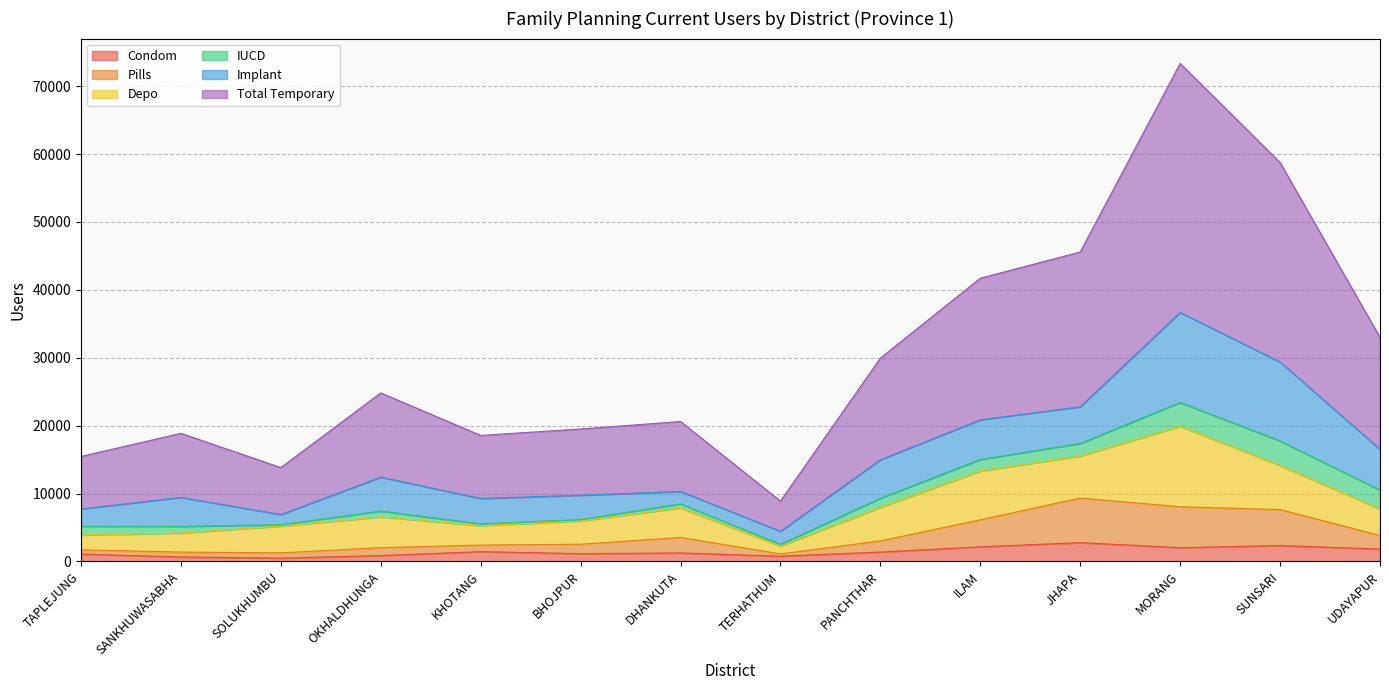

What is the average value of the Condom series?

1445.9